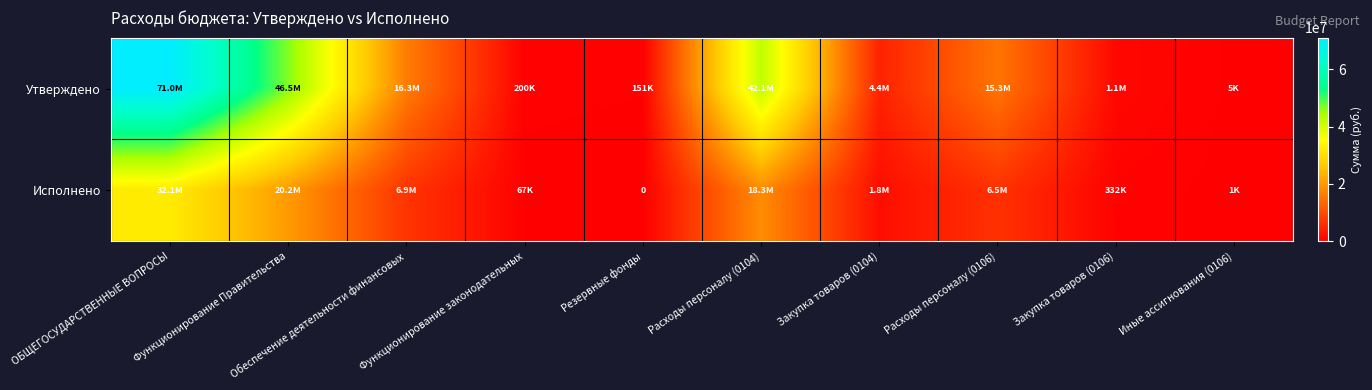

What is the difference between the maximum and minimum values in the Исполнено series?

32102328.8